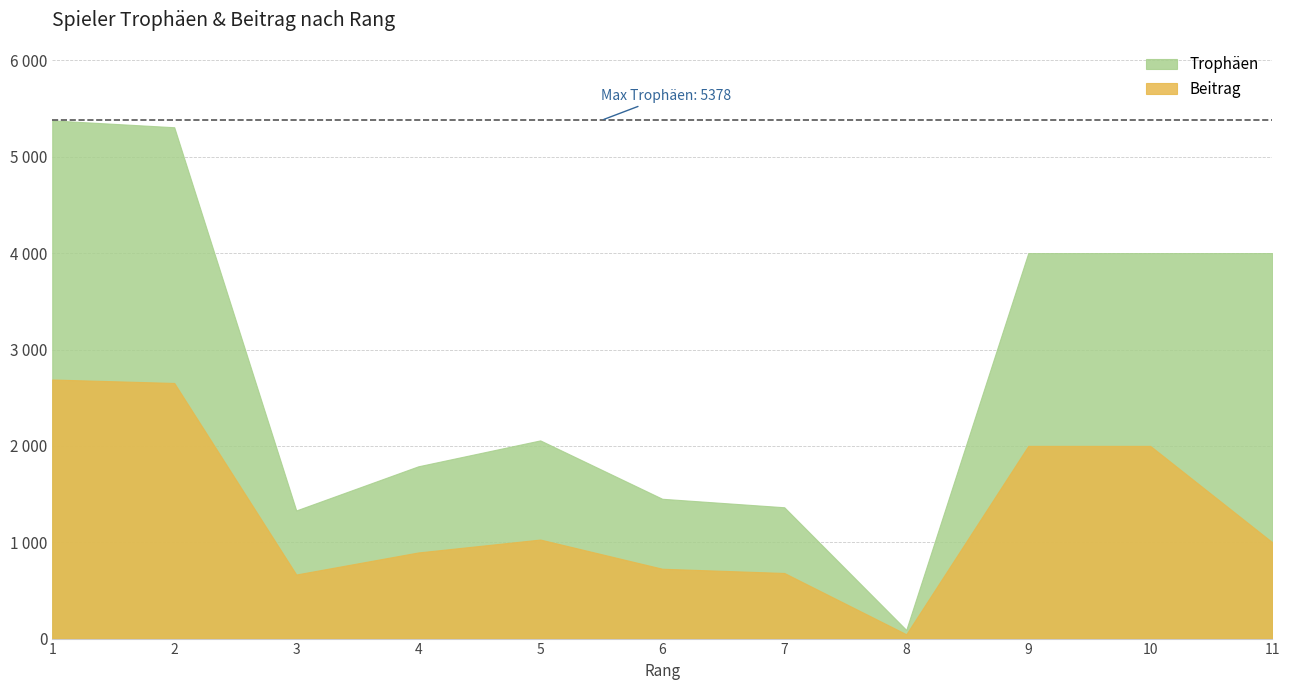

Rank the categories by Beitrag value from lowest to highest.

8, 3, 7, 6, 4, 11, 5, 9, 10, 2, 1